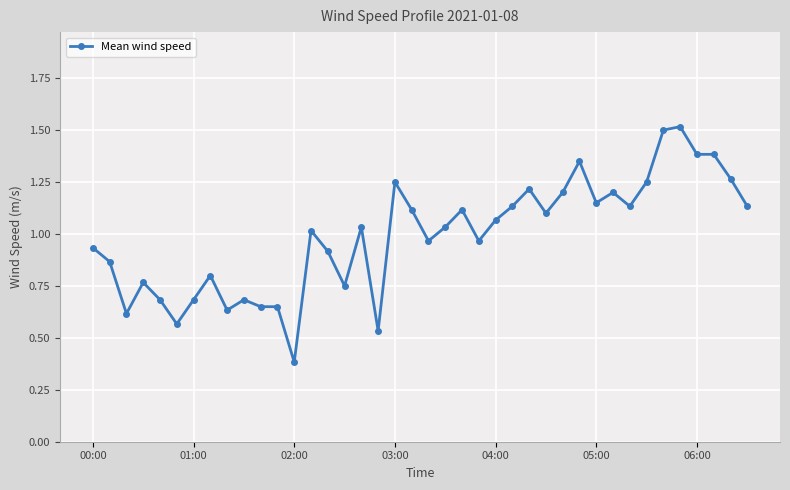

What is the minimum value shown in the chart?

0.4